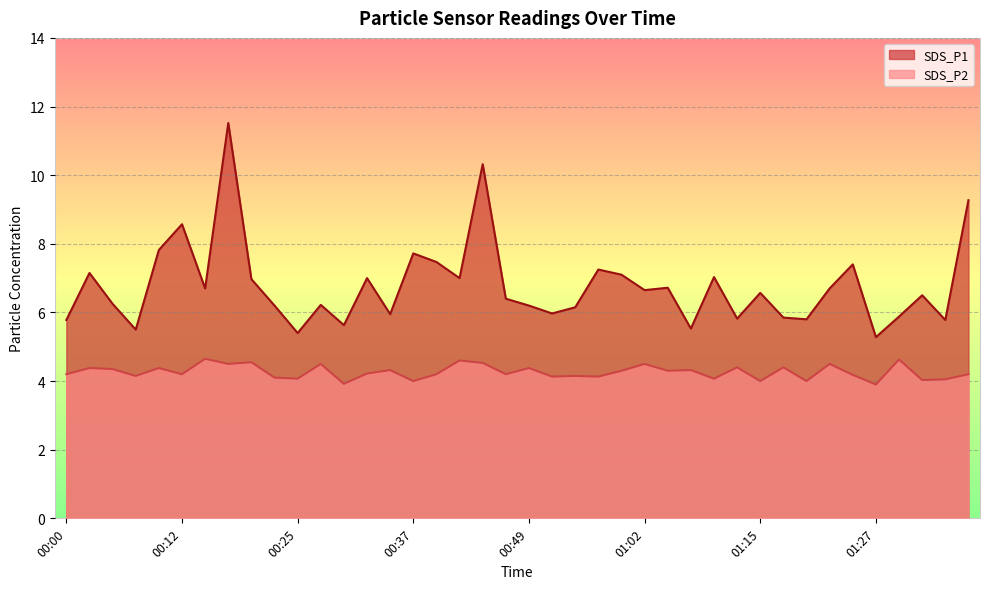

List the series in order of their overall mean, lowest first.

SDS_P2, SDS_P1